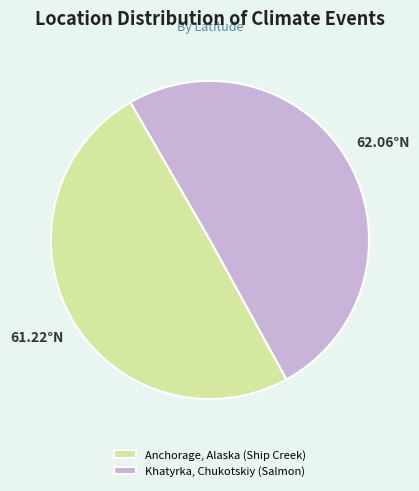

Which category accounts for the majority?

Khatyrka, Chukotskiy (Salmon)